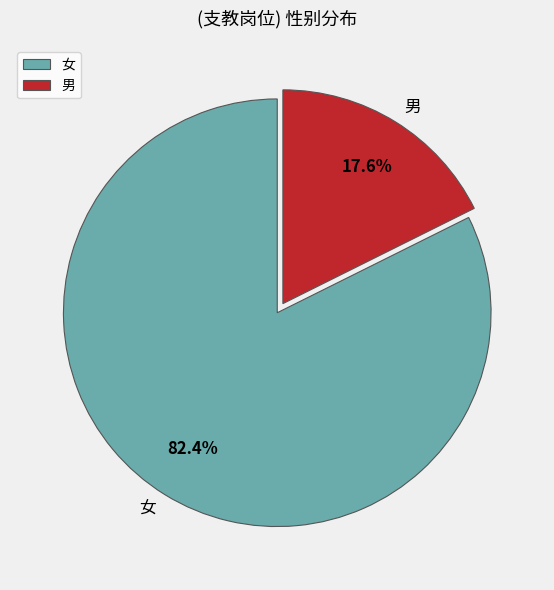

To the nearest percent, what is the difference between the largest and smallest slice percentages?

65%